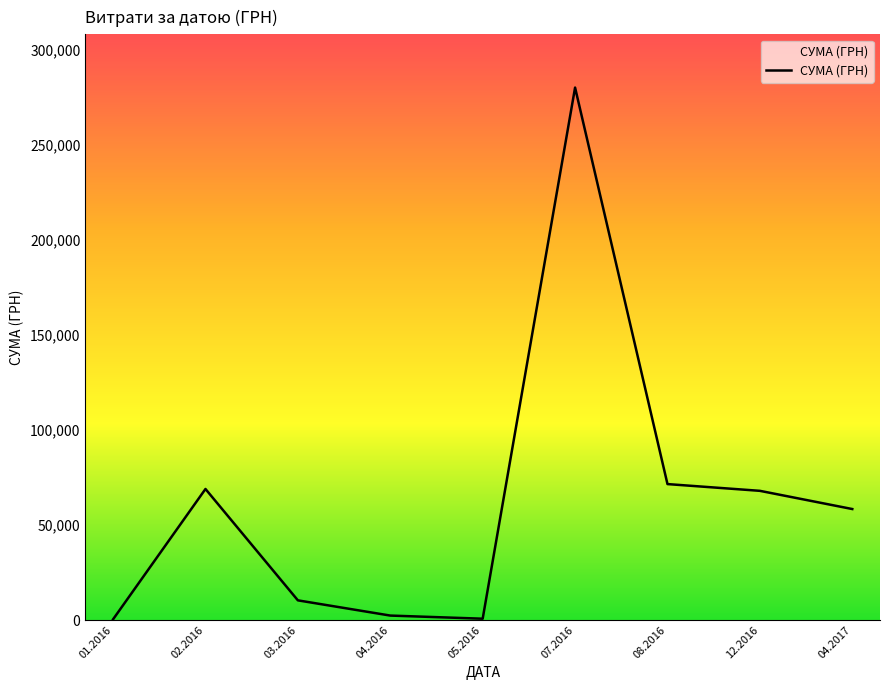

What is the difference between the maximum and second lowest values?

279229.3